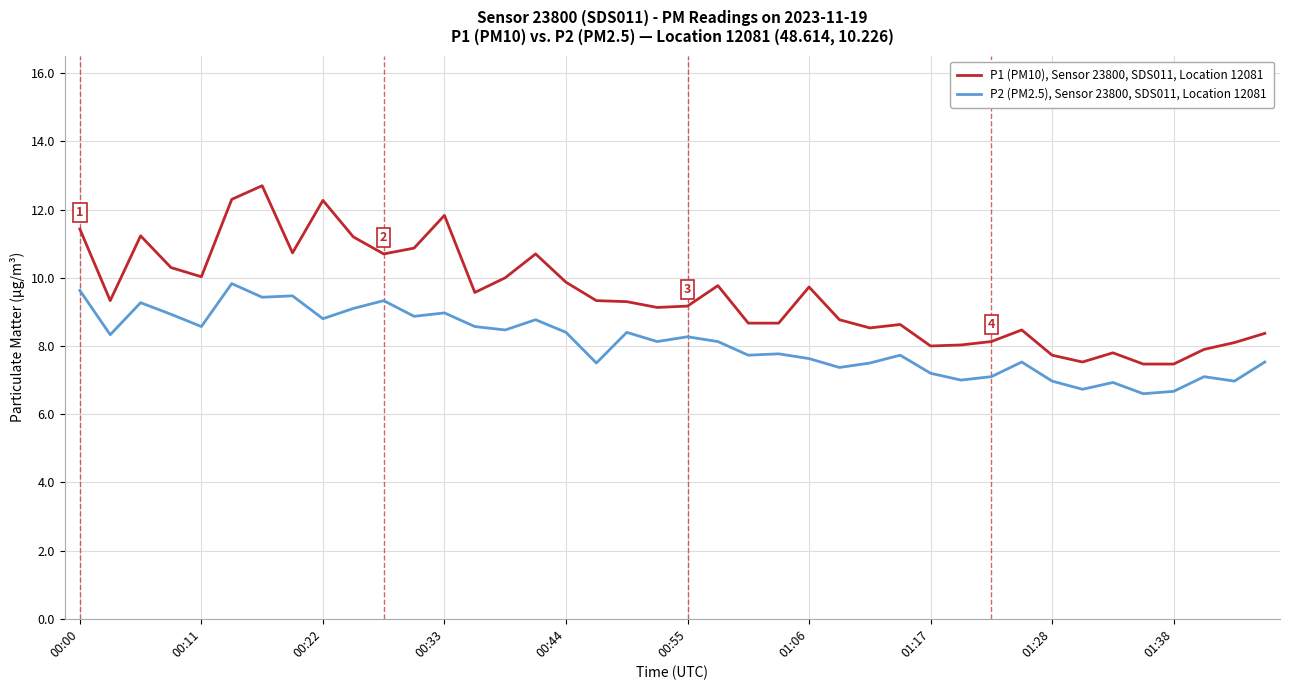

Rank the series by their average value, from lowest to highest.

P2 (PM2.5), Sensor 23800, SDS011, Location 12081, P1 (PM10), Sensor 23800, SDS011, Location 12081